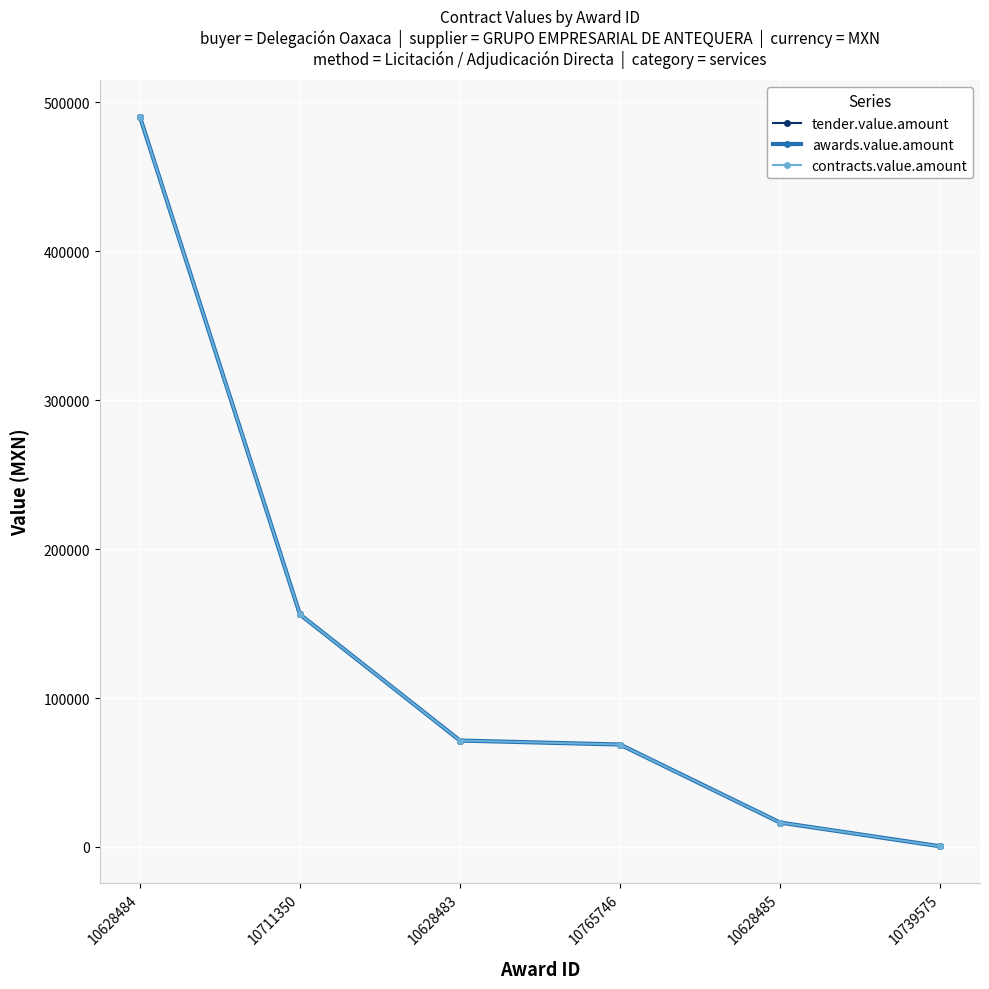

What is the value of the awards.value.amount point at the 3rd from the left?

71456.0